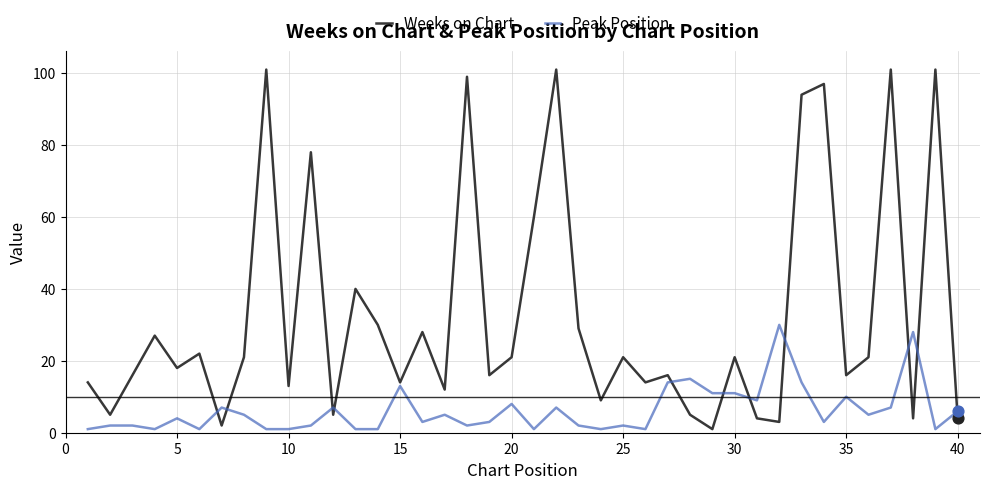

Which series has the widest spread of values?

Weeks on Chart